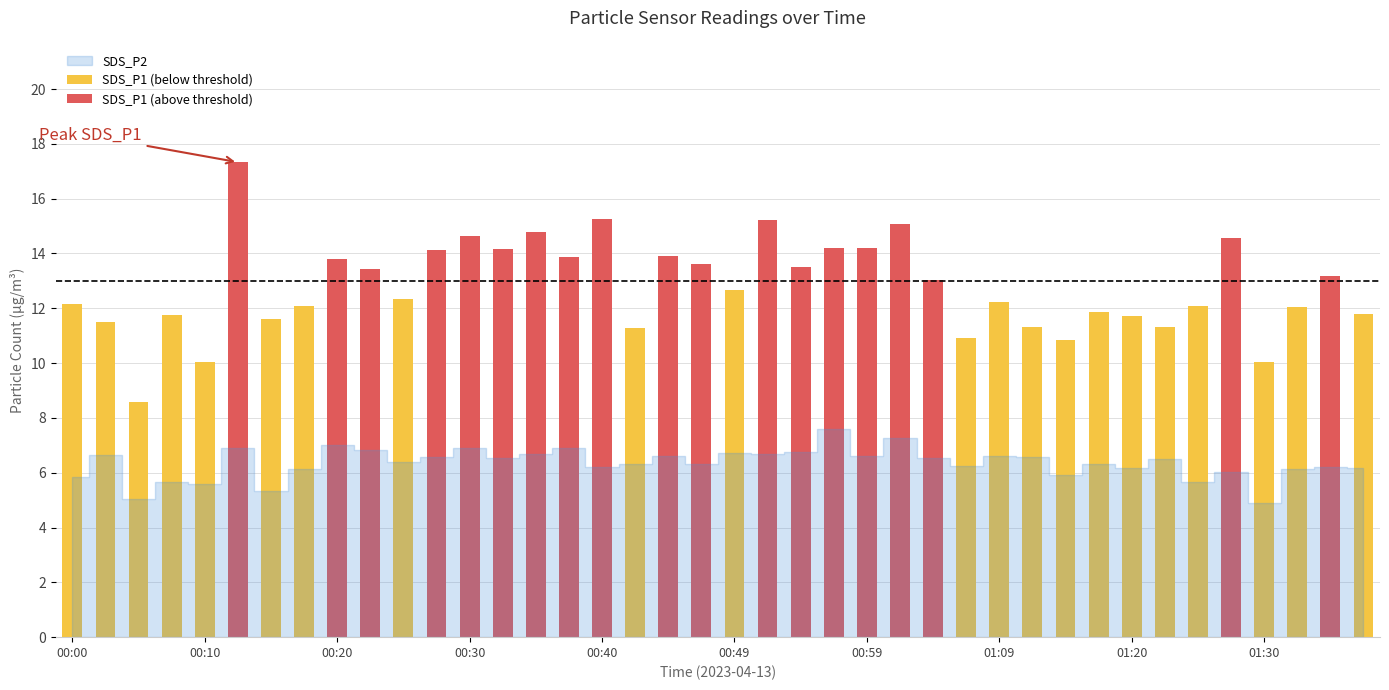

Which series has the largest range (max minus min)?

SDS_P1 (above threshold)